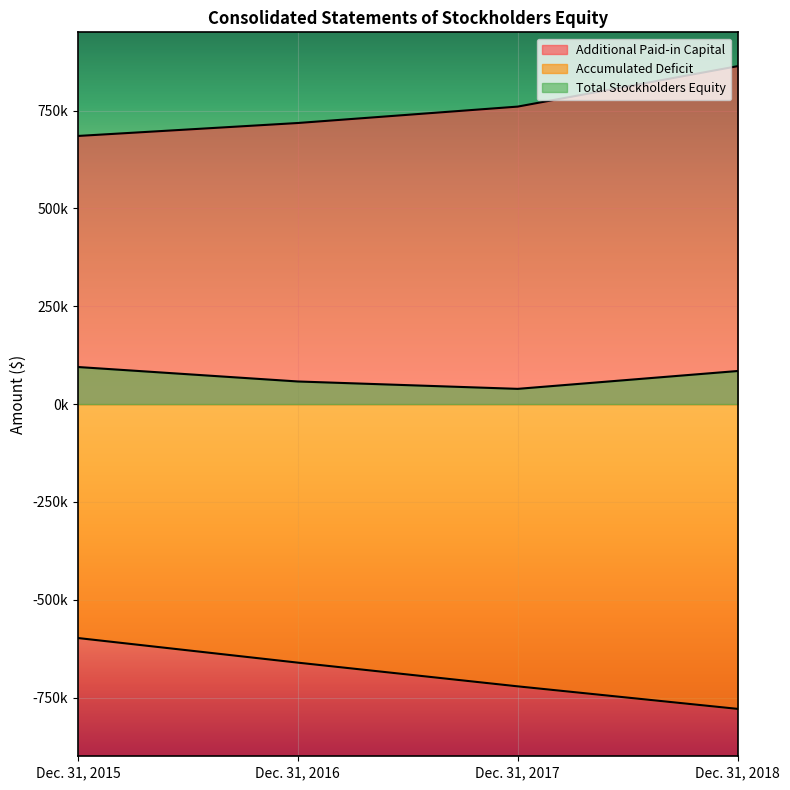

The Accumulated Deficit series shows -721303 at Dec. 31, 2017. True or false?

True